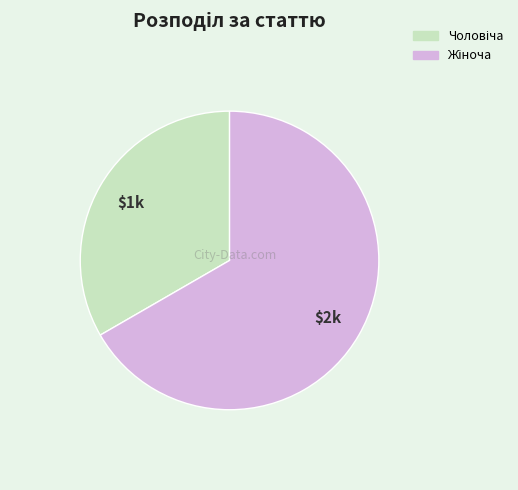

Is there a majority slice in this chart?

Yes